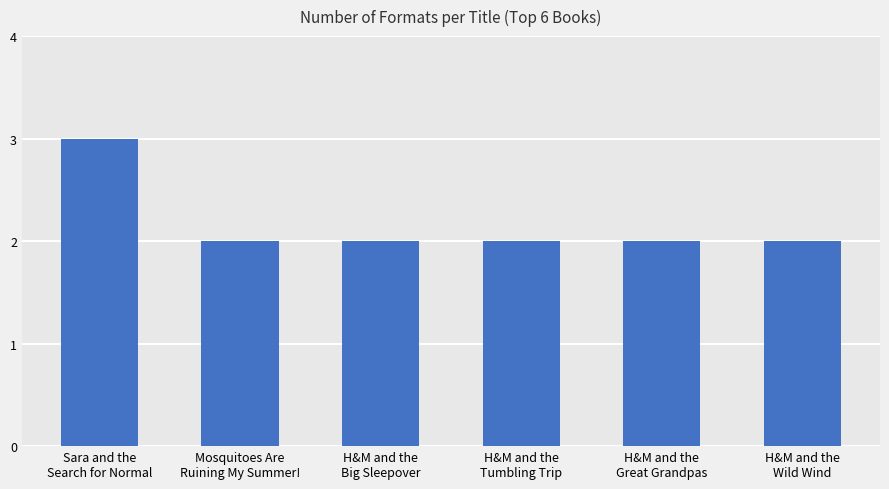

How many categories are shown in the chart?

6